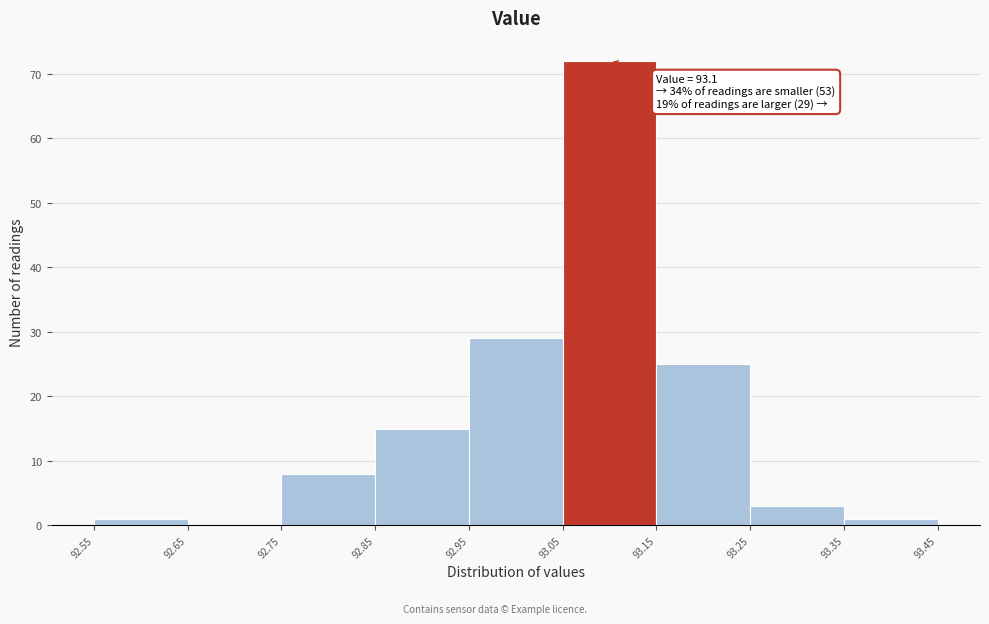

Over which range of the x-axis is the bar tallest?

93.05 to 93.15